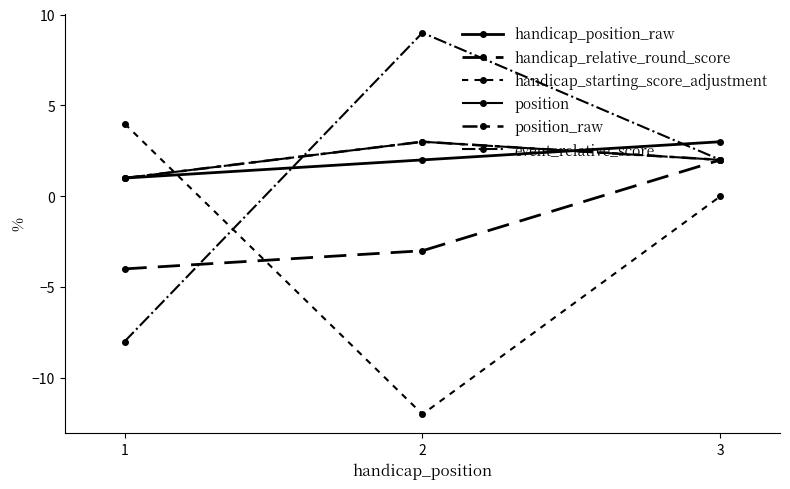

List the series in order of their peak value, lowest first.

handicap_relative_round_score, handicap_position_raw, position, position_raw, handicap_starting_score_adjustment, event_relative_score